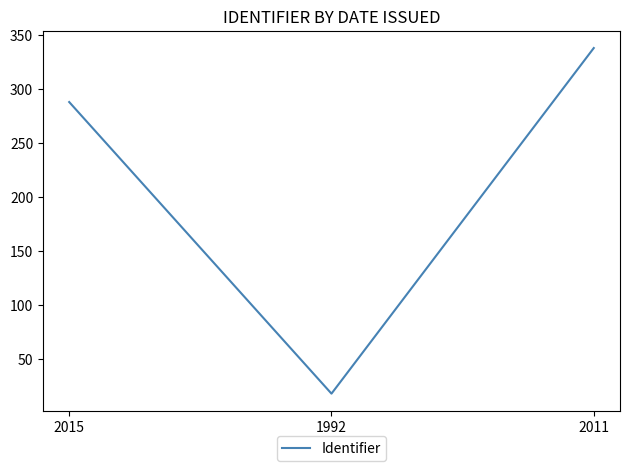

Count the values in the range 18 to 338.

3